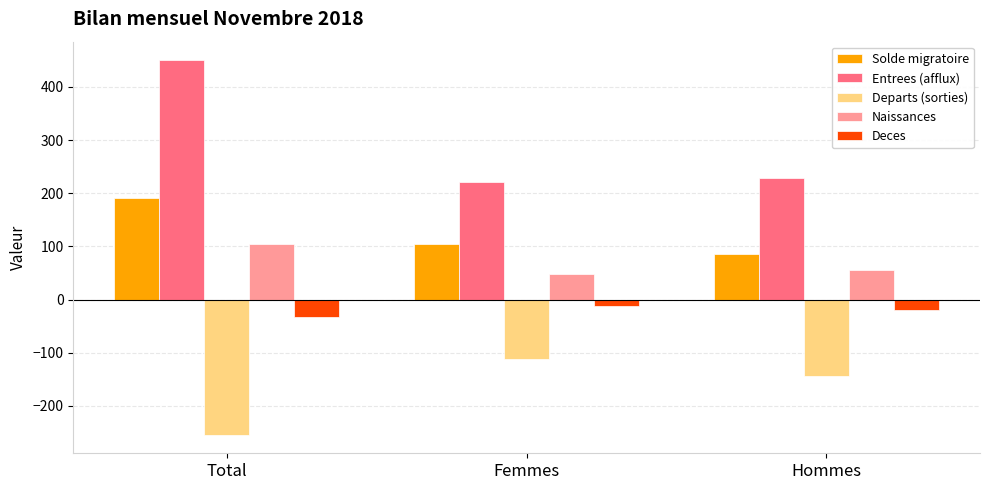

What is the label of the 2nd bar from the left?

Femmes